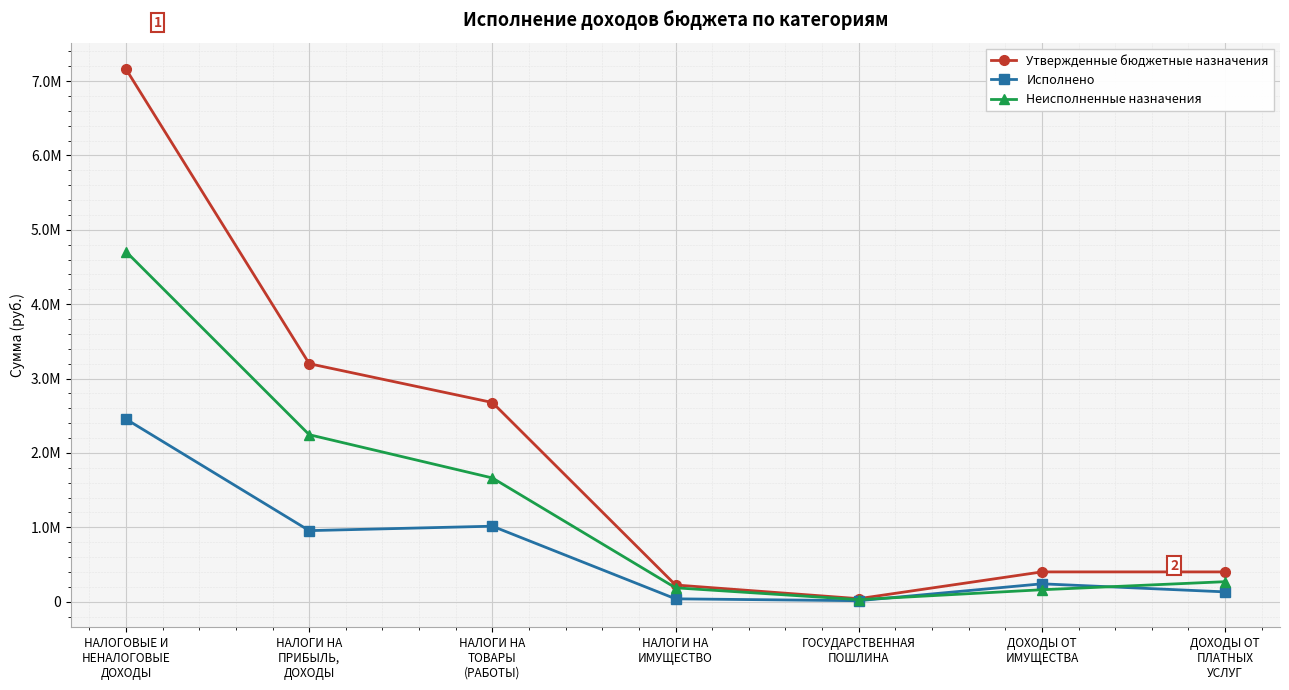

At which category does Неисполненные назначения reach its first local valley?

ГОСУДАРСТВЕННАЯ
ПОШЛИНА